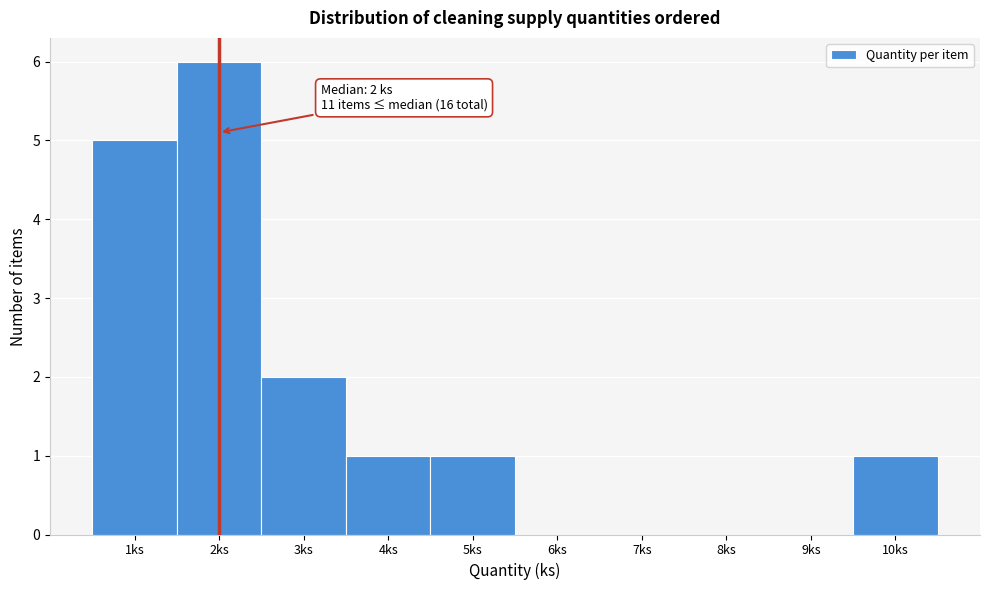

Which range on the x-axis has the tallest bar?

1.5 to 2.5